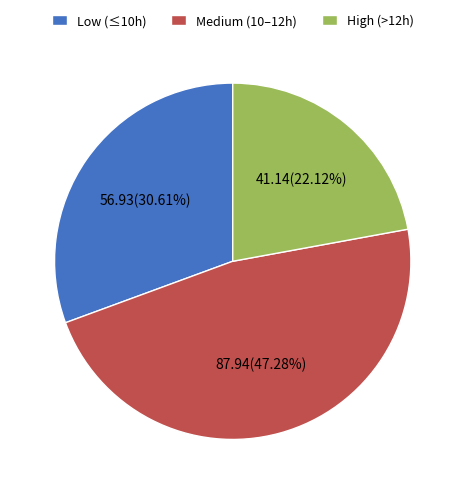

Do Low (≤10h) and High (>12h) together represent more than half of the pie?

Yes